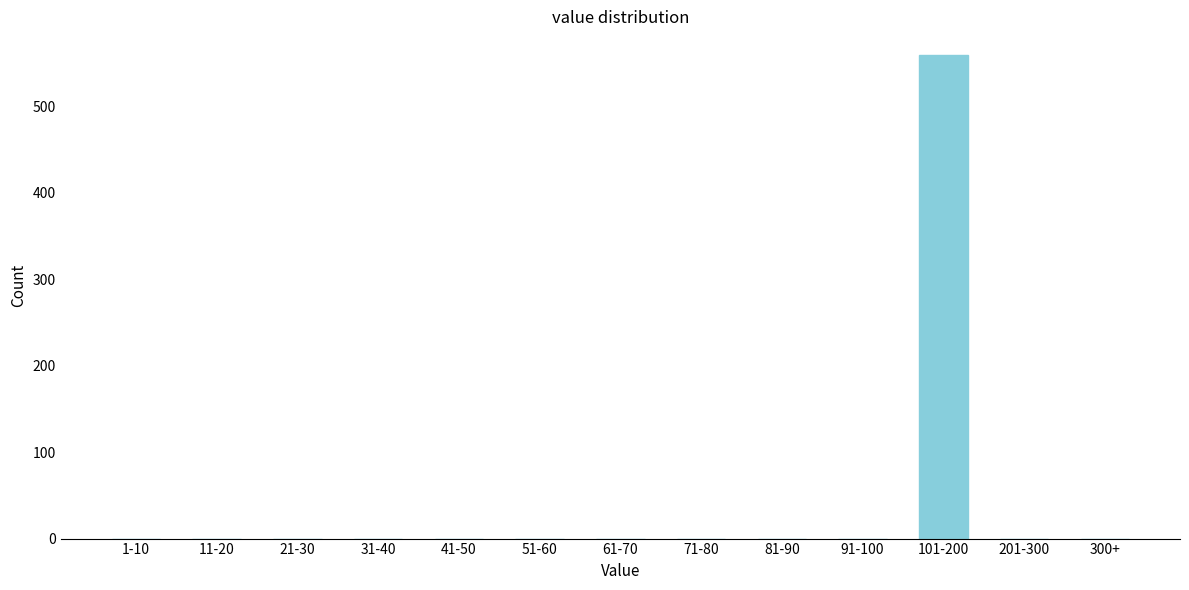

Reading left to right, what are all the values shown in this chart?

1-10=0	11-20=0	21-30=0	31-40=0	41-50=0	51-60=0	61-70=0	71-80=0	81-90=0	91-100=0	101-200=559	201-300=0	300+=0